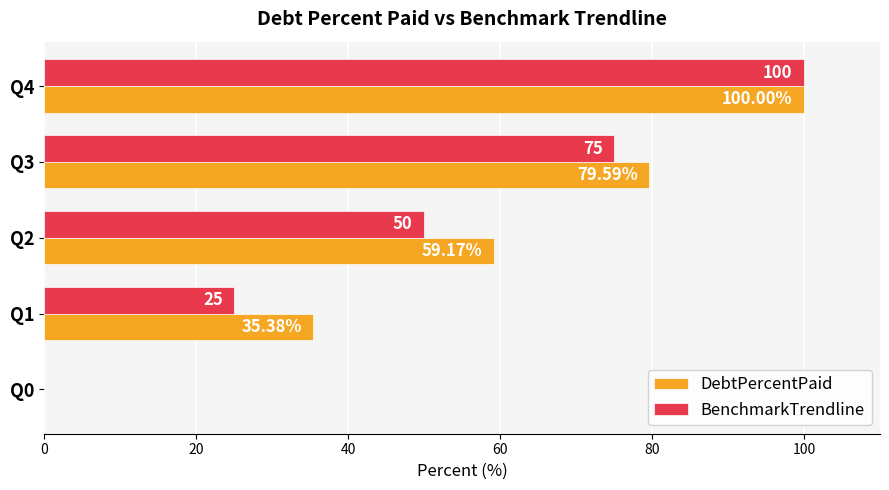

Which series changed the most between Q0 and Q3?

DebtPercentPaid